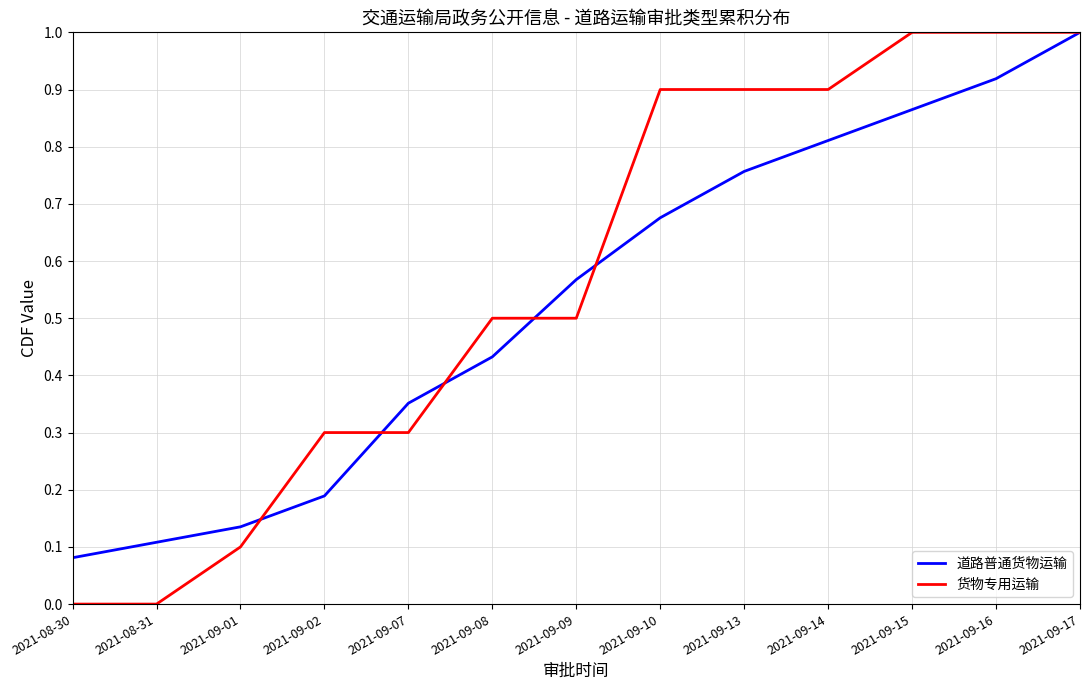

How many distinct data groups are displayed?

2